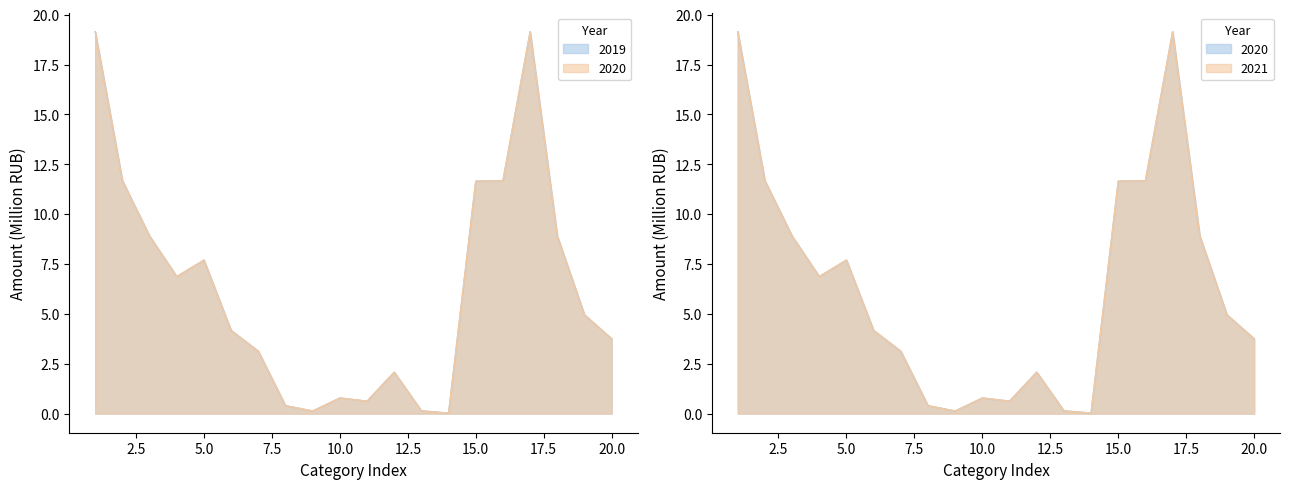

List the series in order of their peak value, lowest first.

2019, 2020, 2021